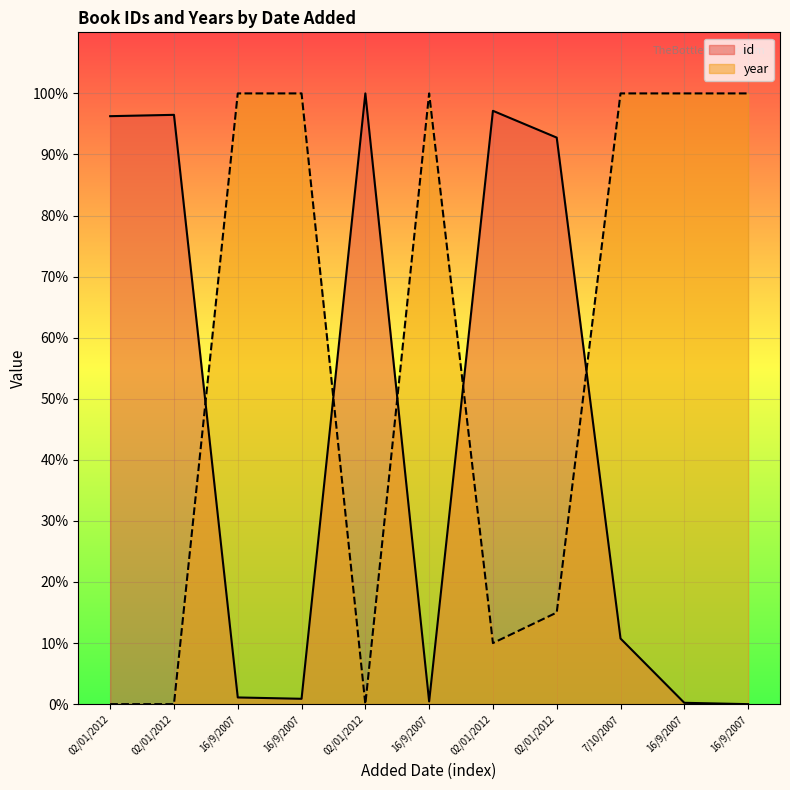

Which category has the highest value across all series?

02/01/2012